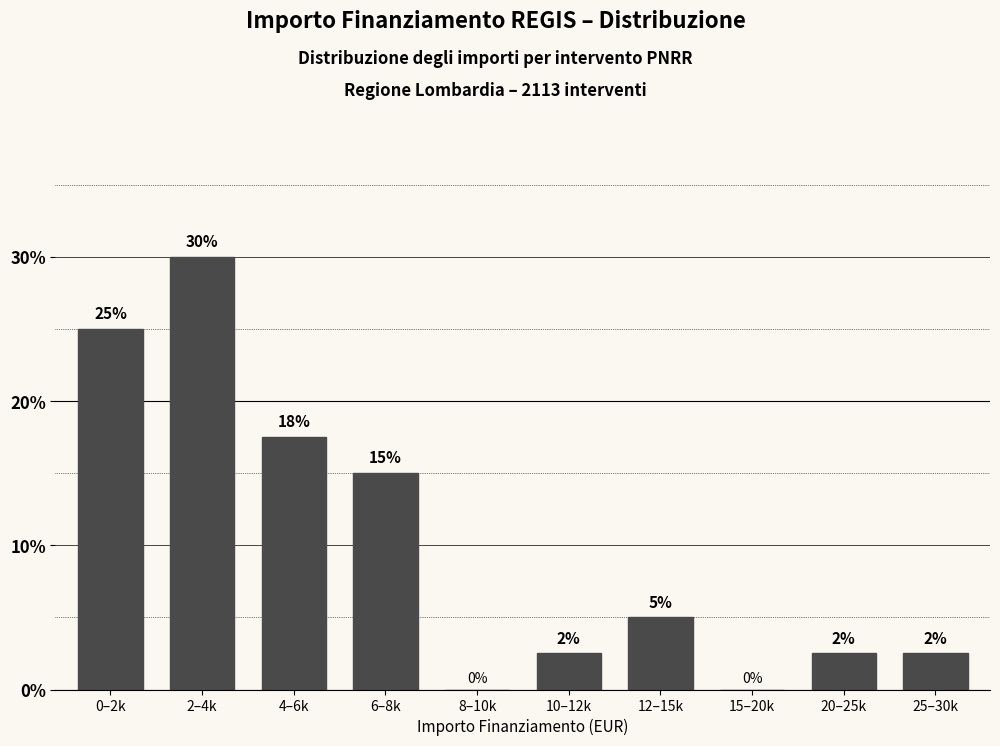

The chart shows a value of 2.5 at 25–30k. True or false?

True